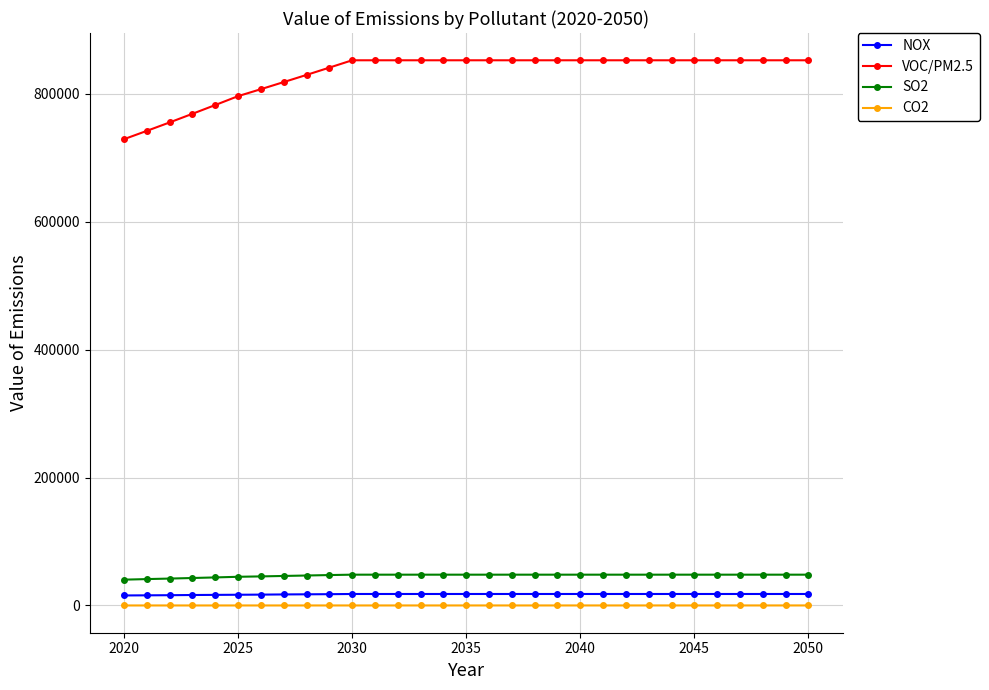

What is the value of the NOX point at the 22nd from the left?

18000